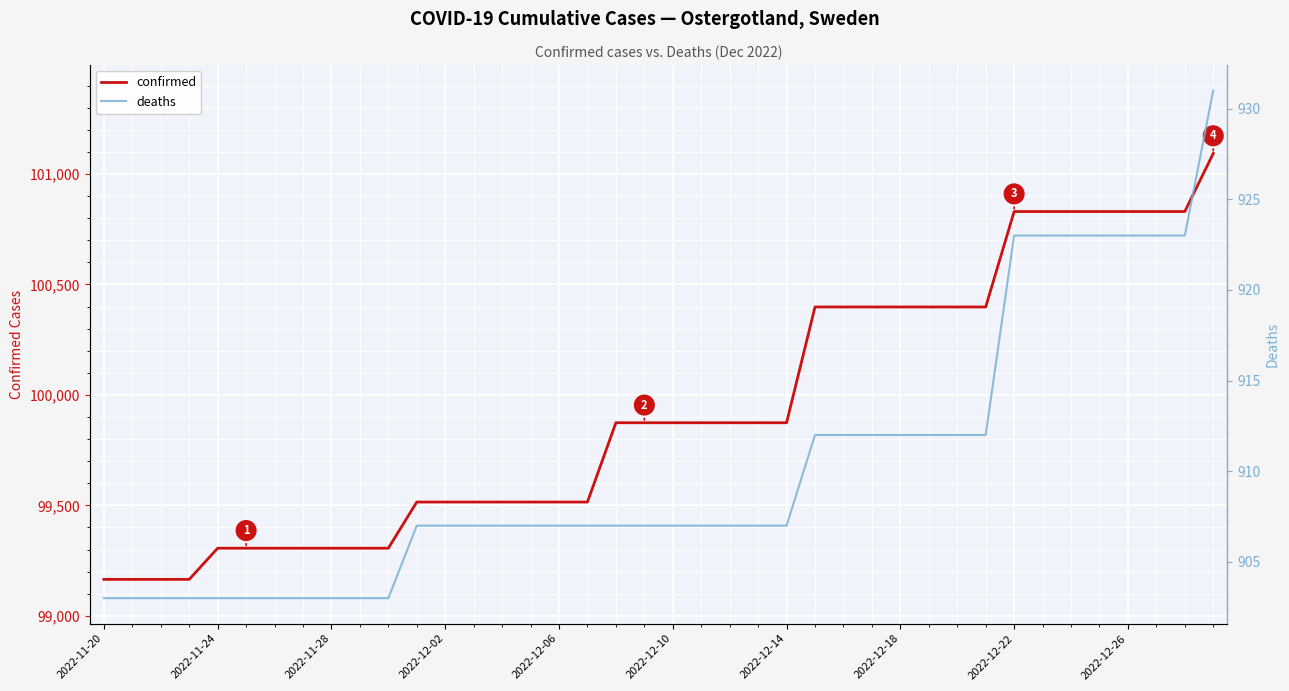

What is the smallest value displayed?

903